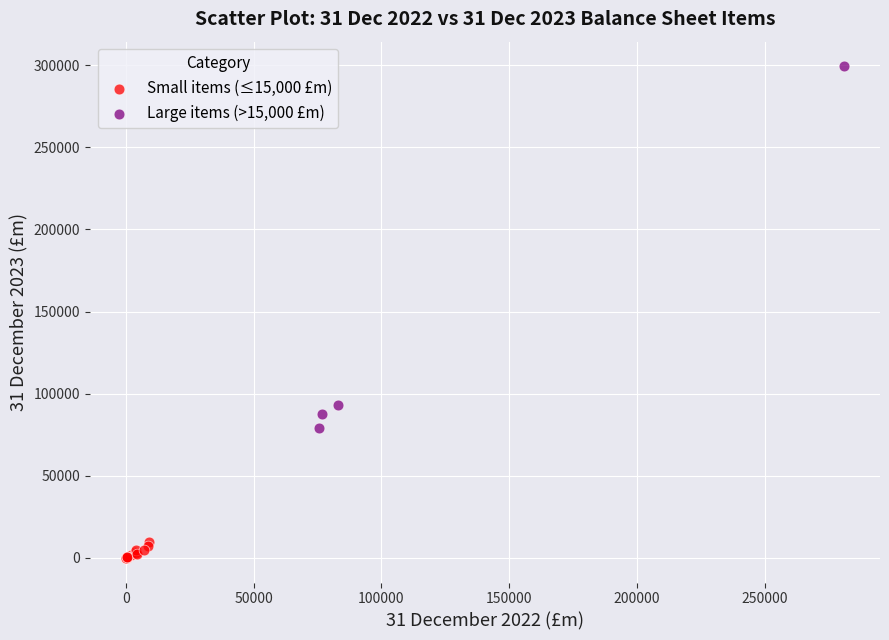

Which series has the widest spread of Y values?

Large items (>15,000 £m)